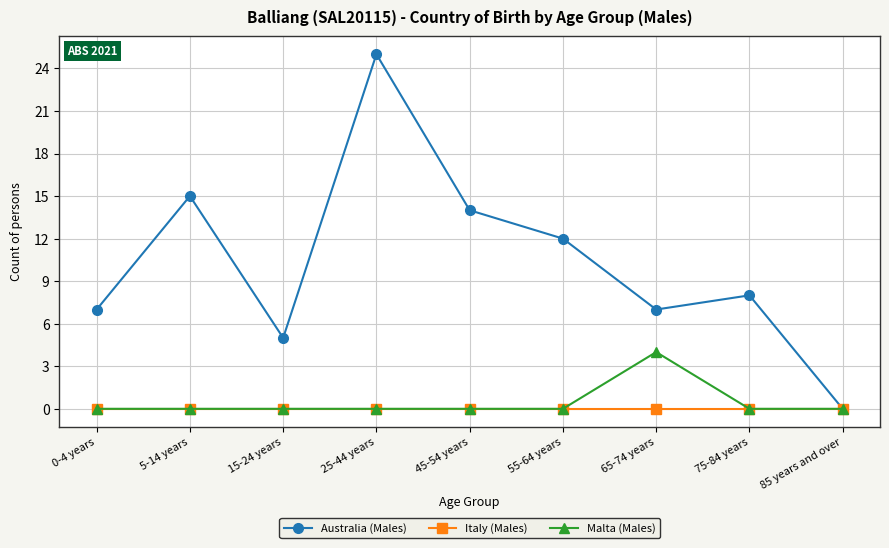

Where does the Australia (Males) series first go above 8?

5-14 years